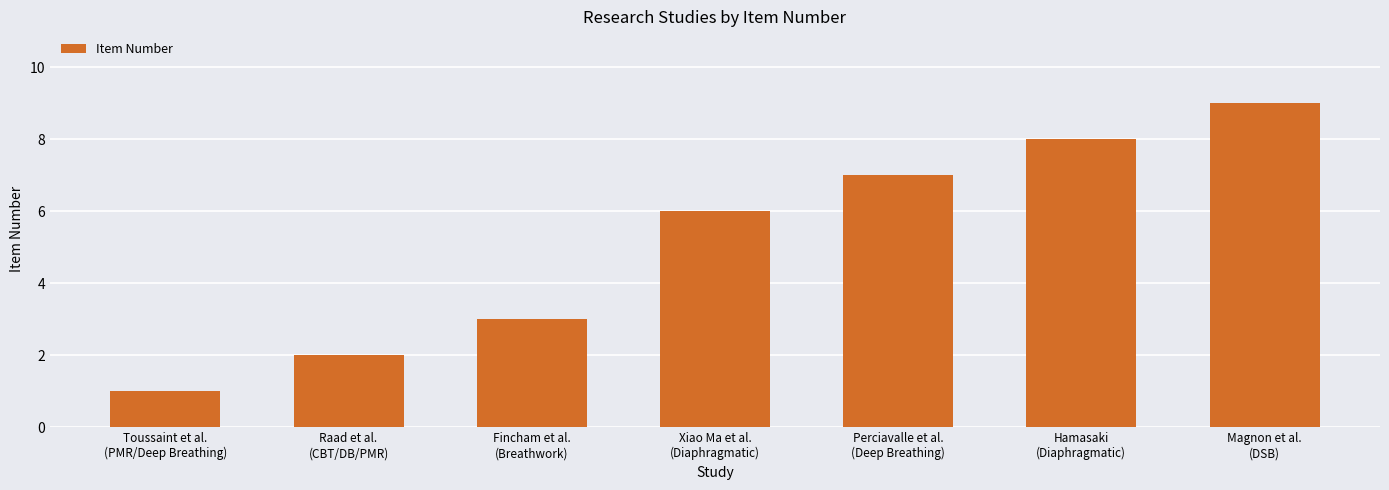

At which label is the value closest to 5?

Xiao Ma et al.
(Diaphragmatic)